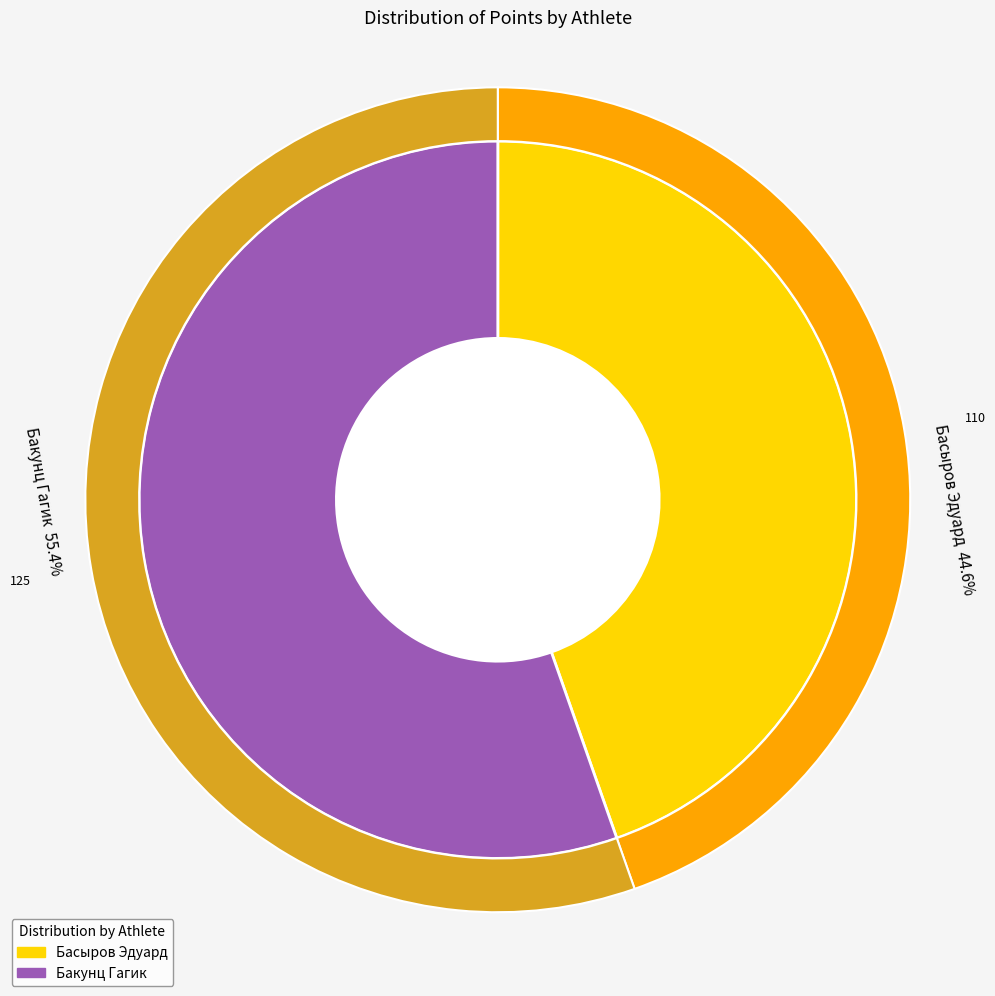

What percentage is the Бакунц Гагик slice, to the nearest percent?

55%